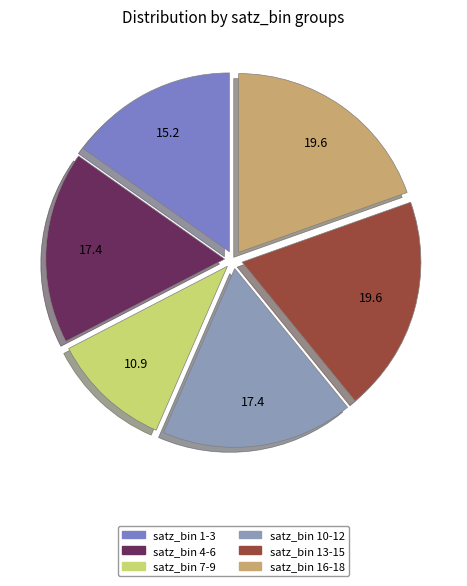

How many segments does this pie chart have?

6